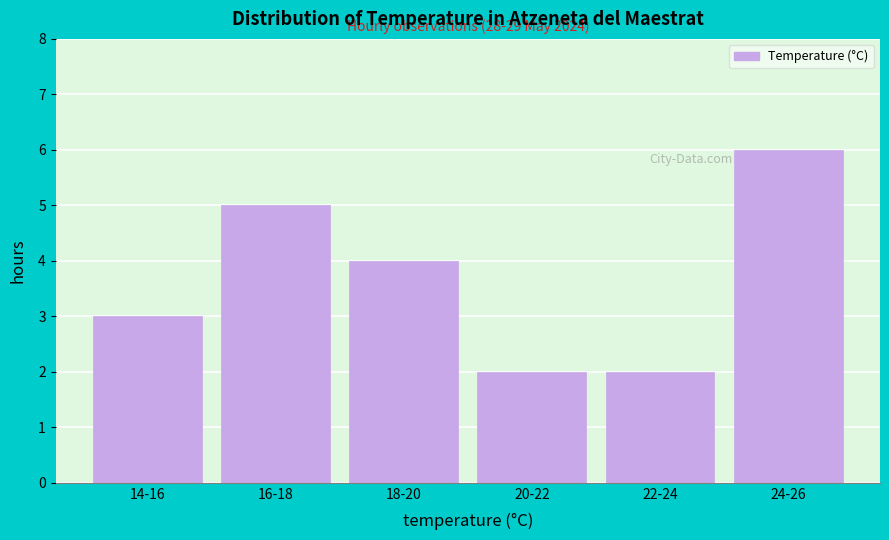

Reading left to right, transcribe all the data shown in this chart.

14-16=3	16-18=5	18-20=4	20-22=2	22-24=2	24-26=6